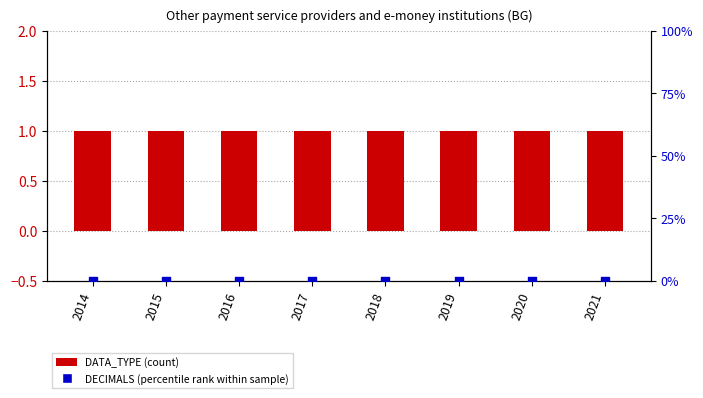

Which series reaches the minimum Y coordinate?

DECIMALS (percentile rank within sample)